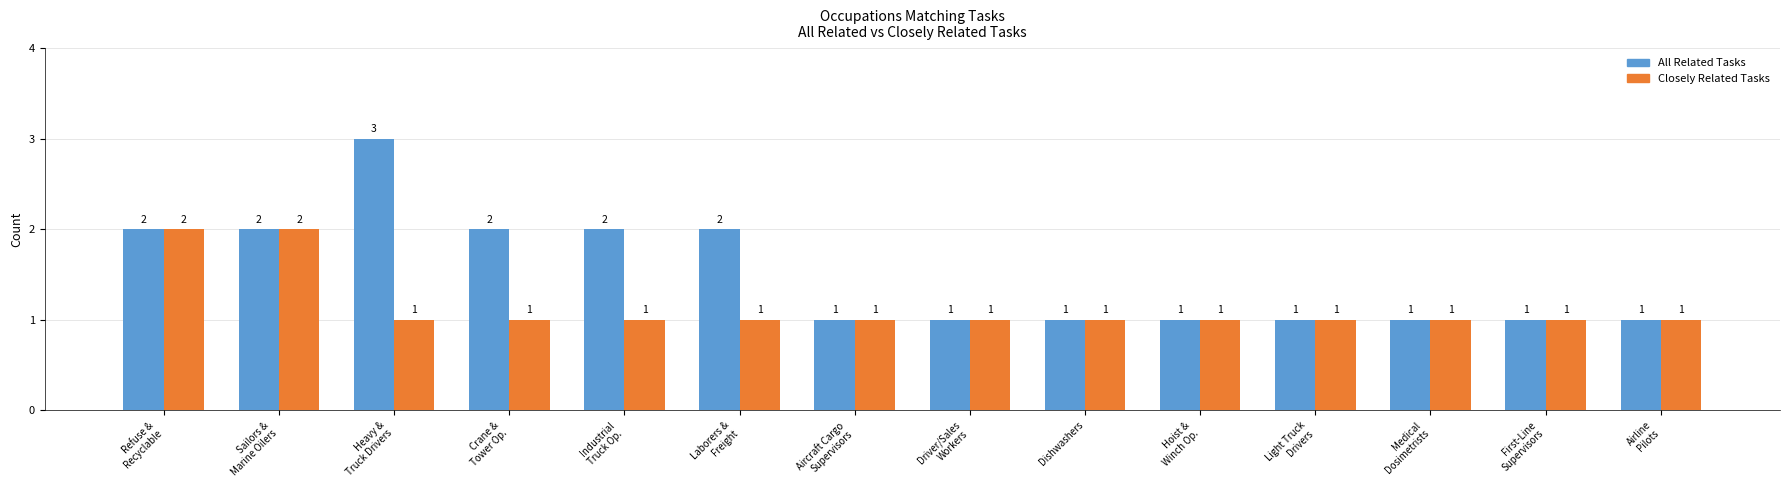

Count the number of data series in this chart.

2